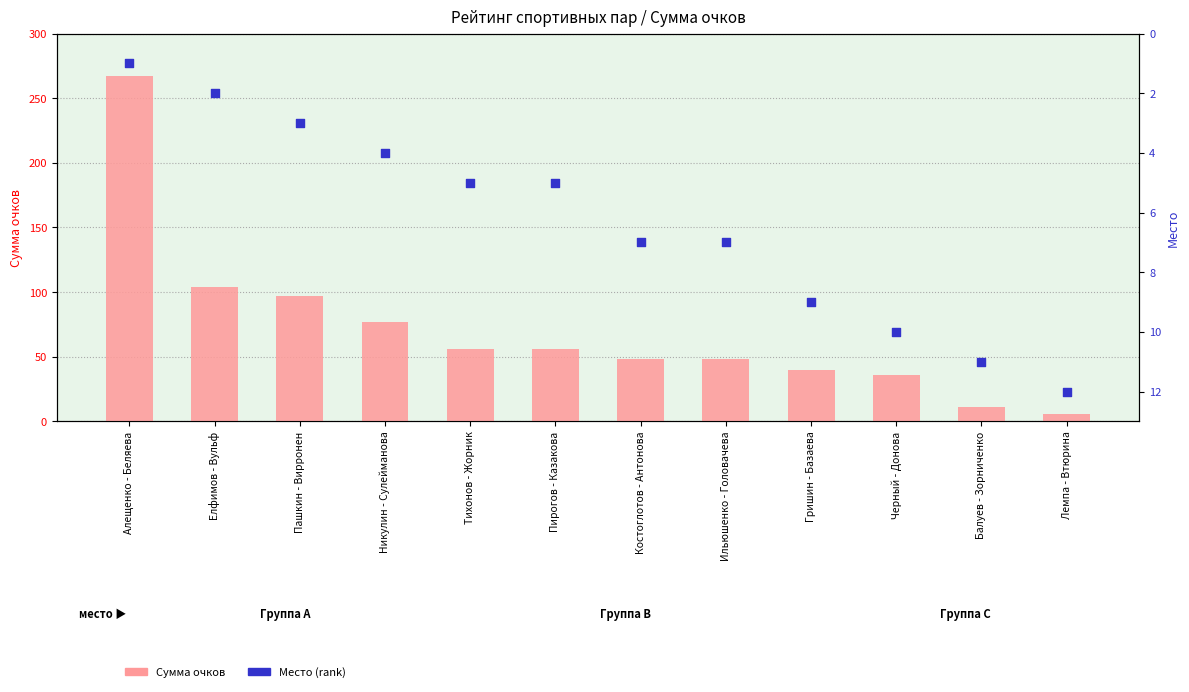

At which category is the sum across all series the highest?

Алещенко - Беляева